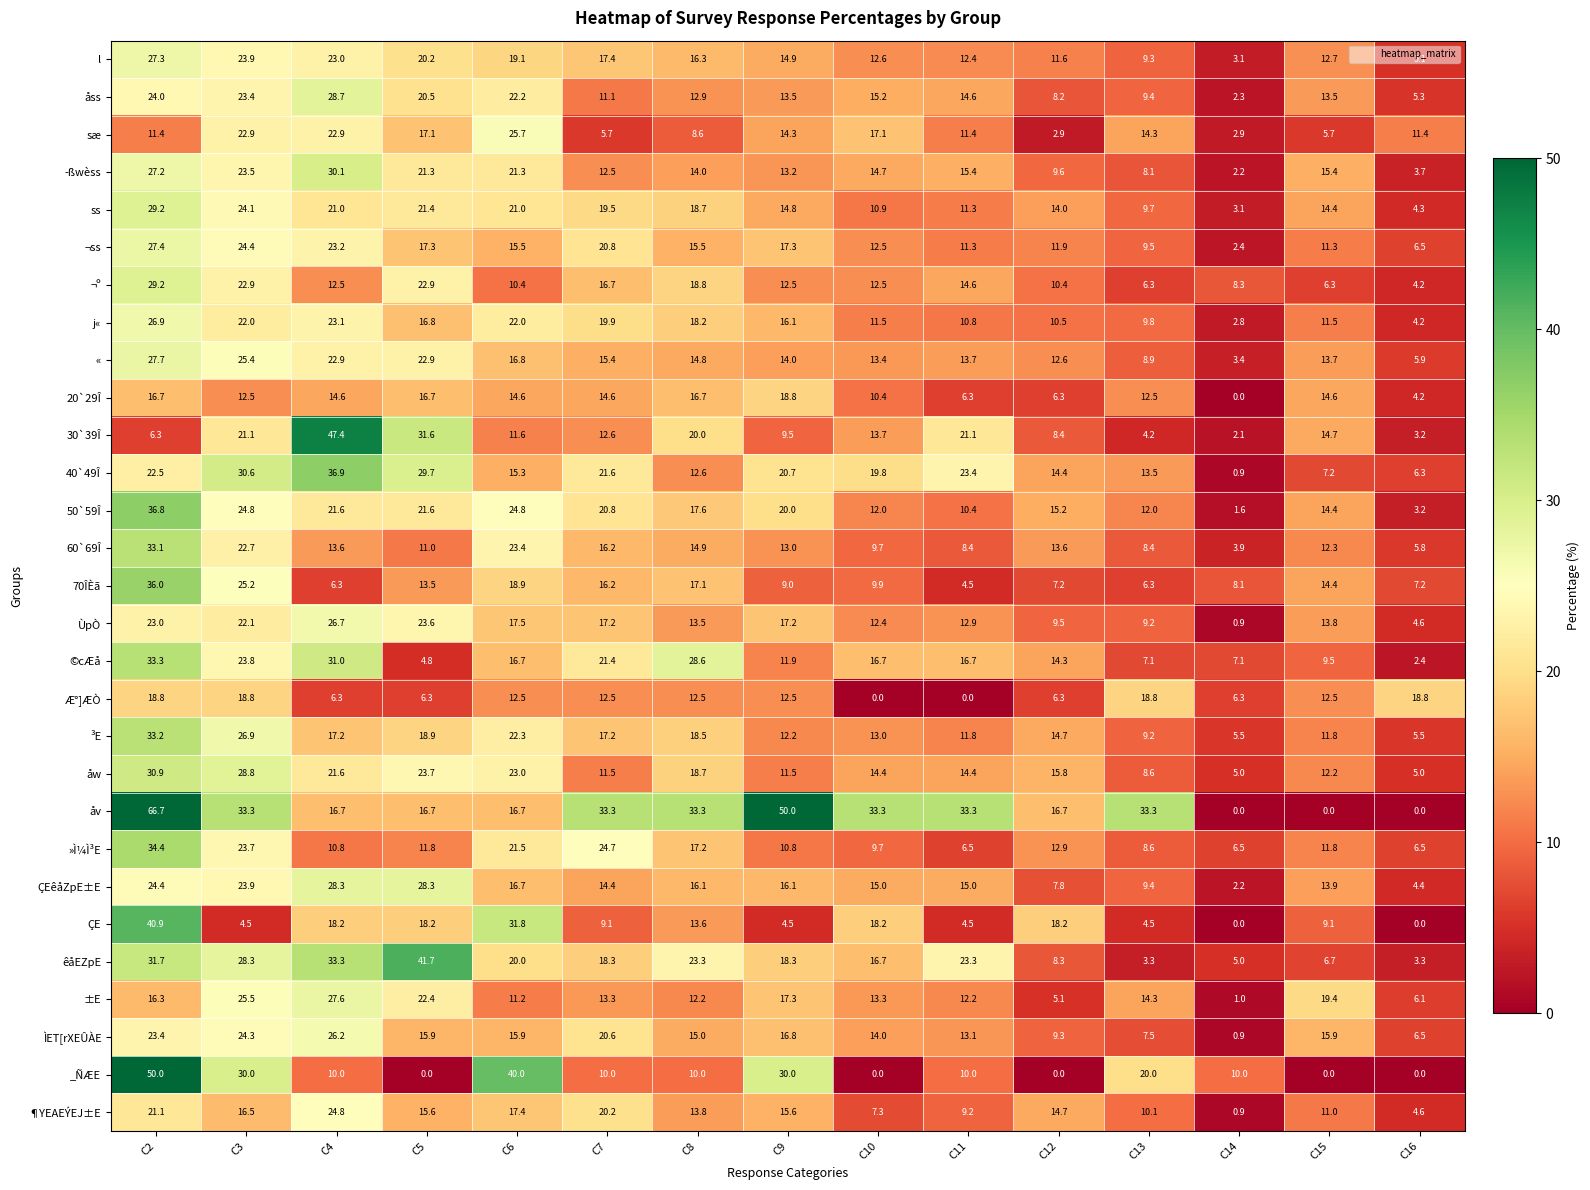

What is the total value across all series at C5?

552.4